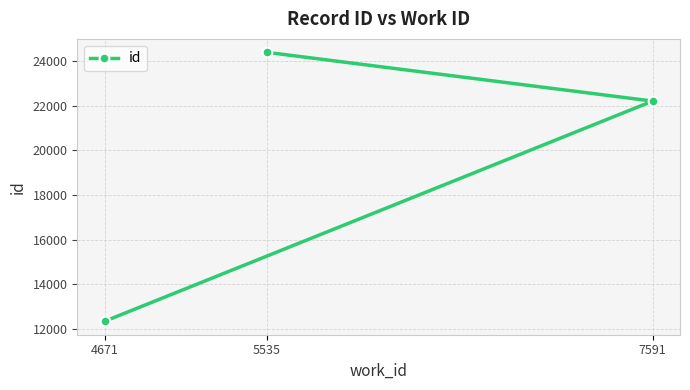

What is the sum of all values?

58927